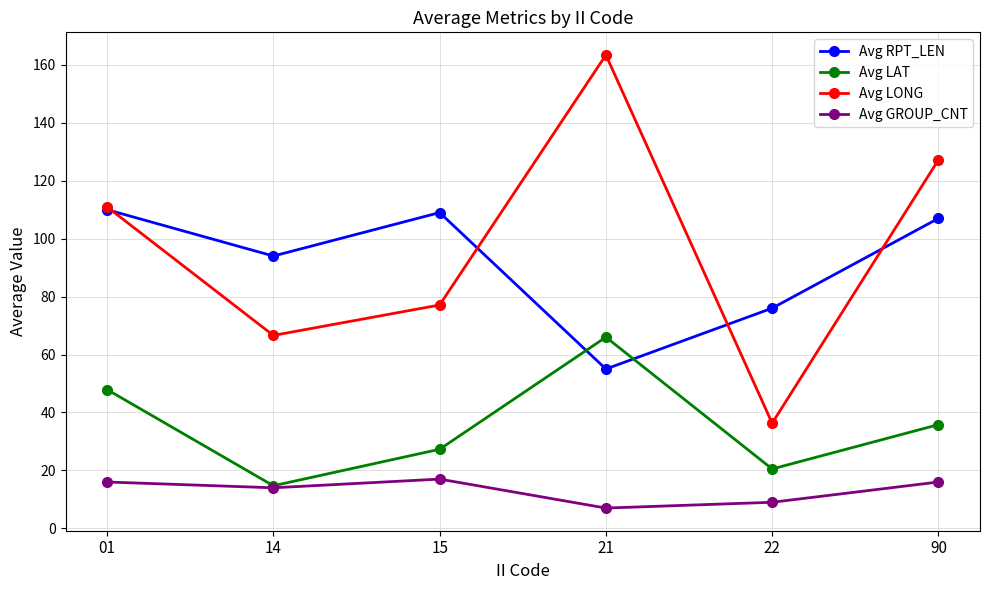

List the series in order of their peak value, lowest first.

Avg GROUP_CNT, Avg LAT, Avg RPT_LEN, Avg LONG